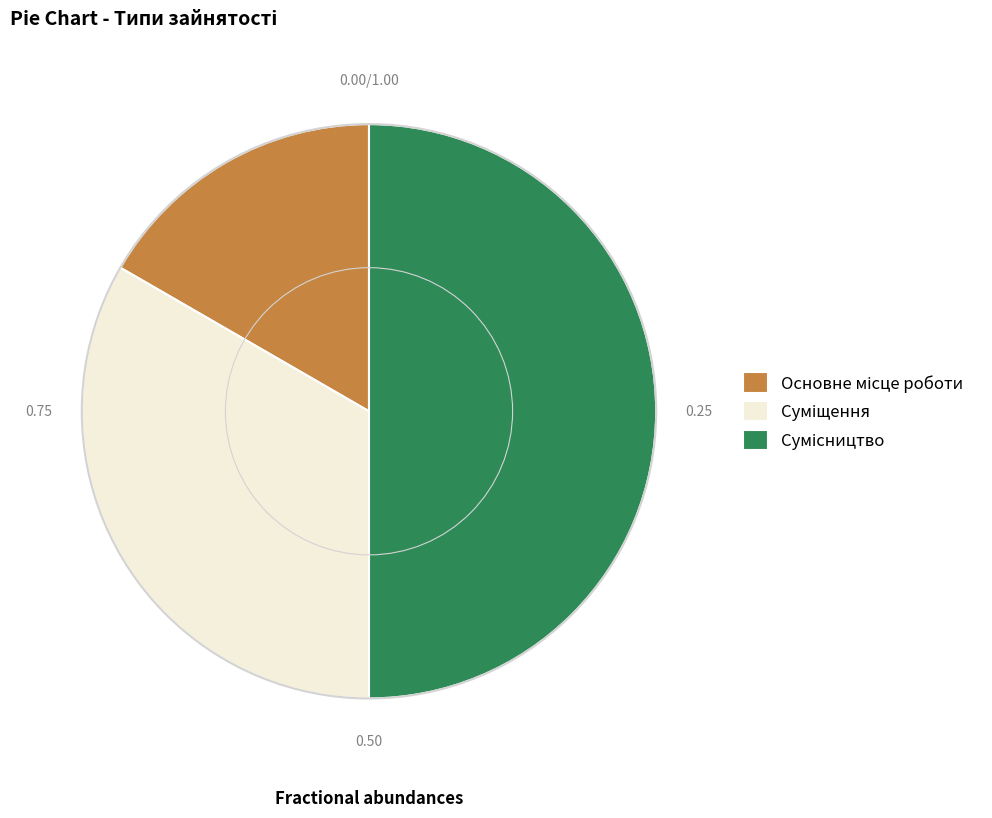

Count the number of slices in the pie.

3